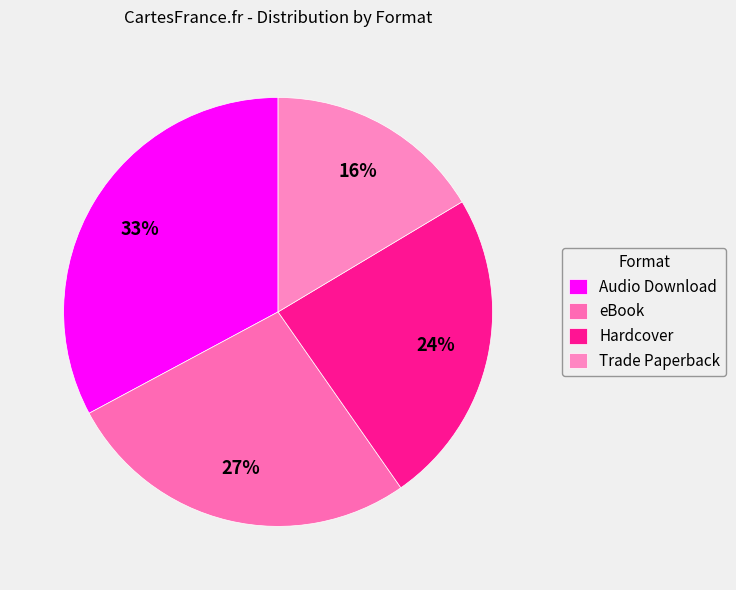

To the nearest percent, what is the average slice percentage?

25%